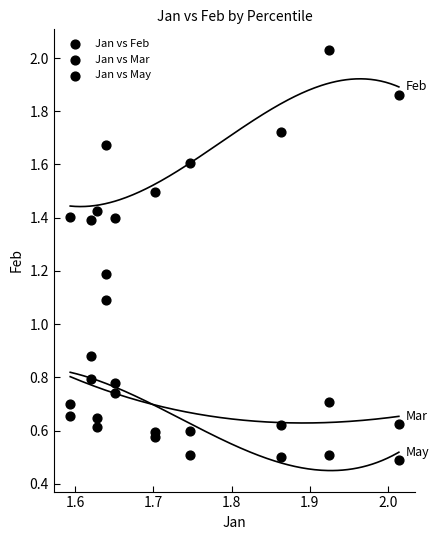

Count the number of points in this scatter plot.

30